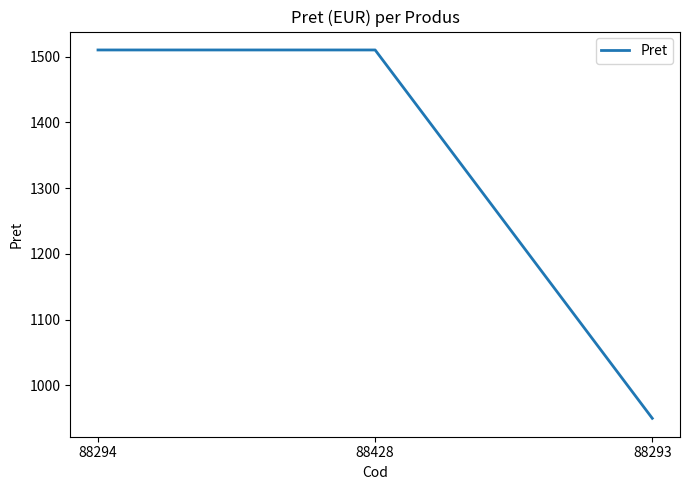

What is the difference between the values at 88293 and 88428?

560